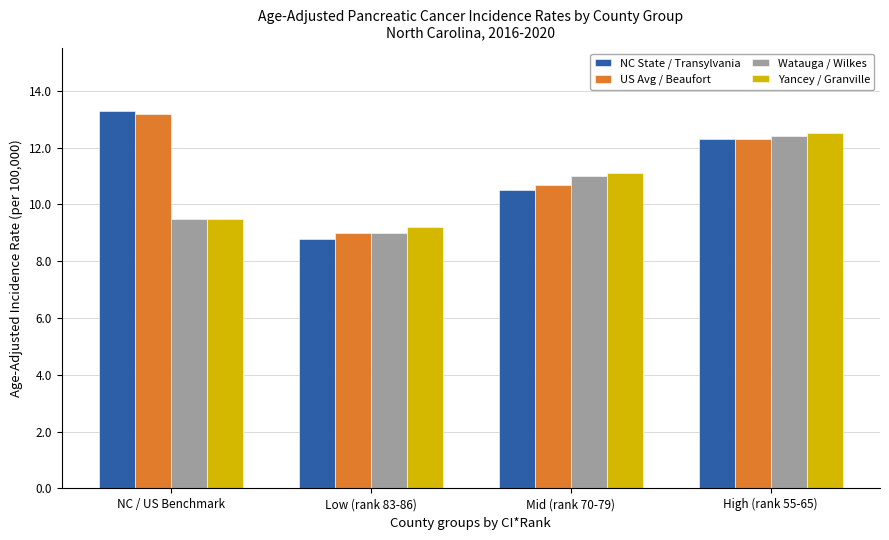

How many groups of bars are there?

4